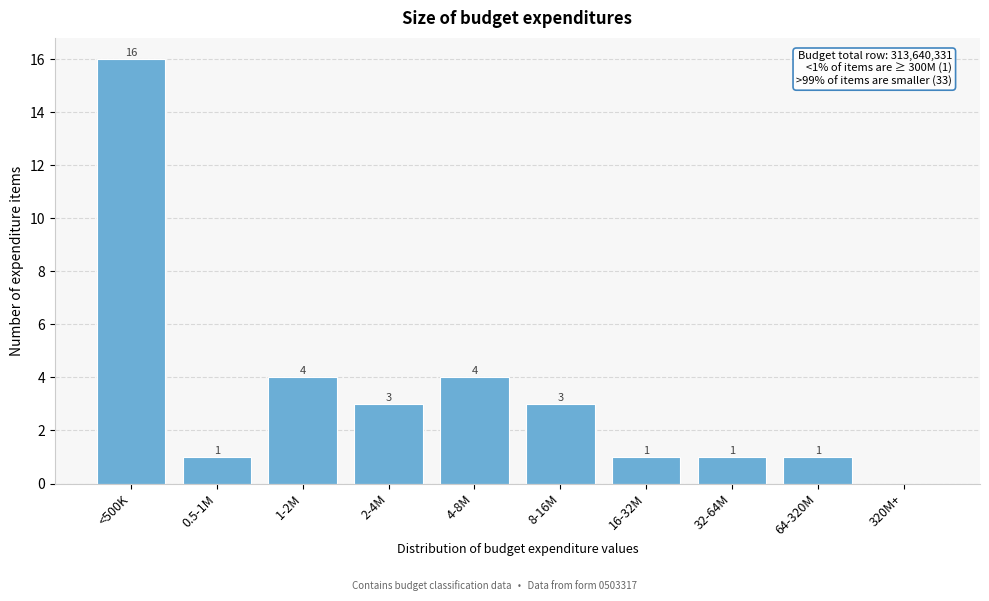

Reading left to right, extract all data points from this chart.

<500K=16	0.5-1M=1	1-2M=4	2-4M=3	4-8M=4	8-16M=3	16-32M=1	32-64M=1	64-320M=1	320M+=0